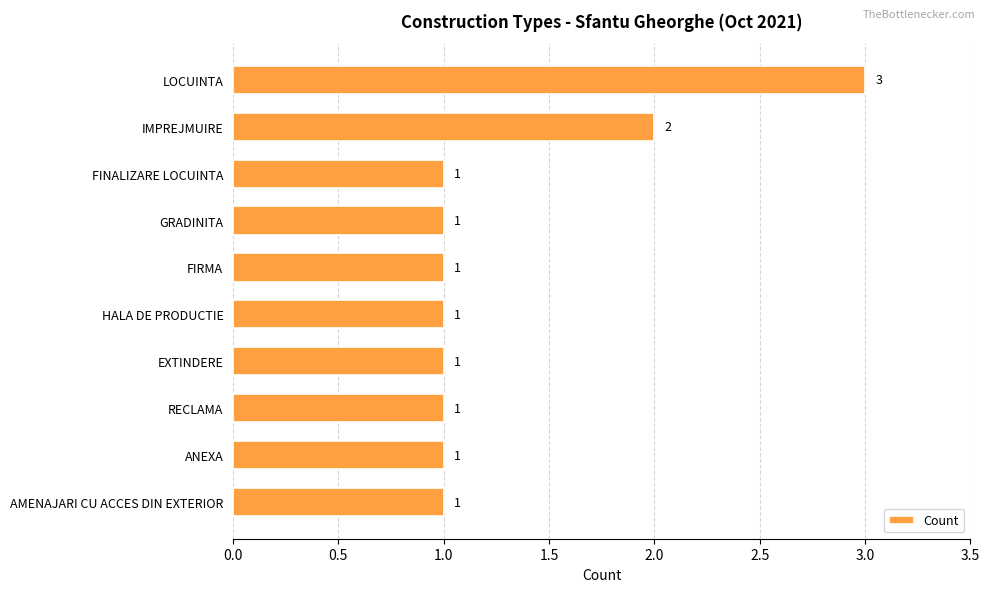

What is the approximate value at LOCUINTA?

3